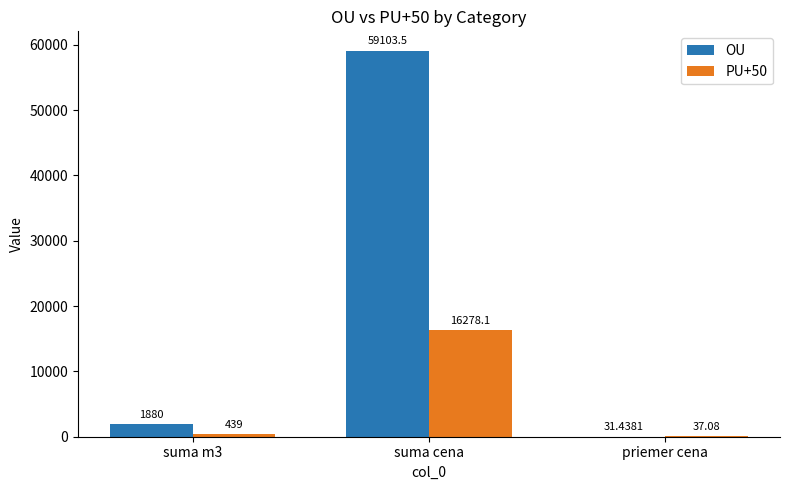

Which series has the largest total across all categories?

OU